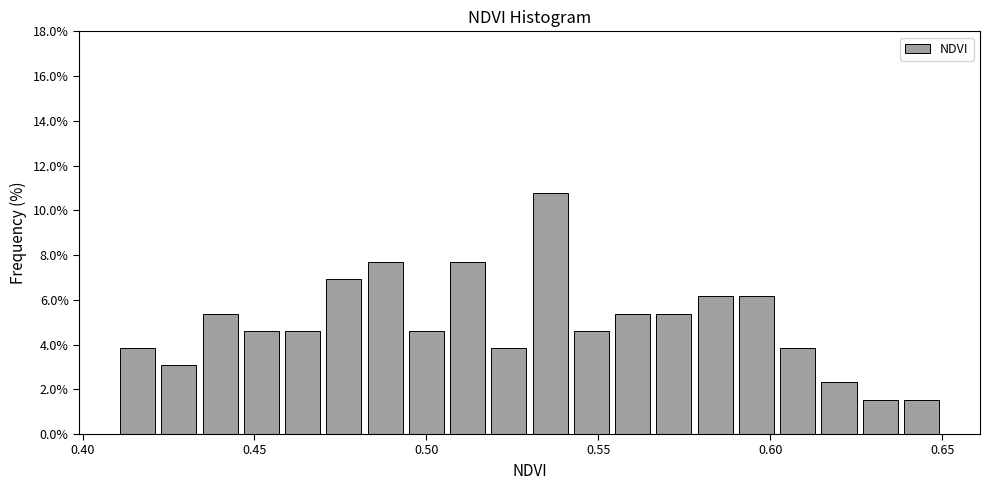

Around what value on the x-axis is the tallest bar? Give the approximate position of its centre, as read against the axis.

0.535